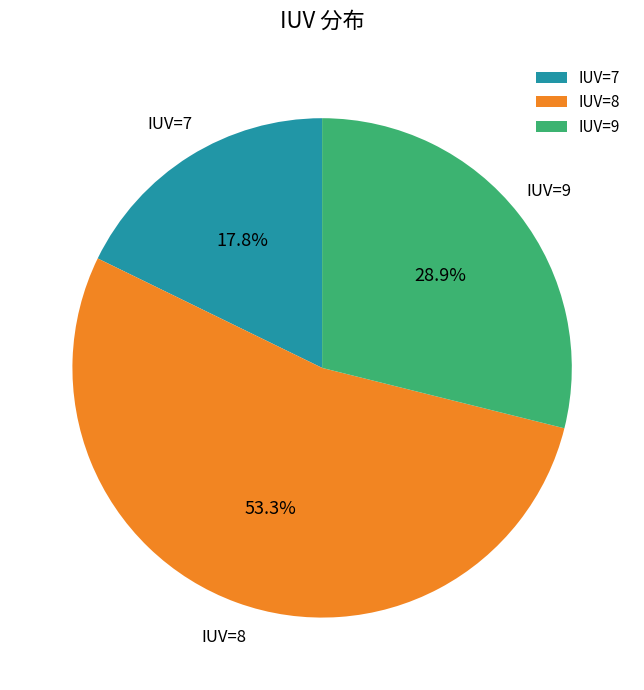

What percentage do IUV=8 and IUV=7 together represent?

71.1%